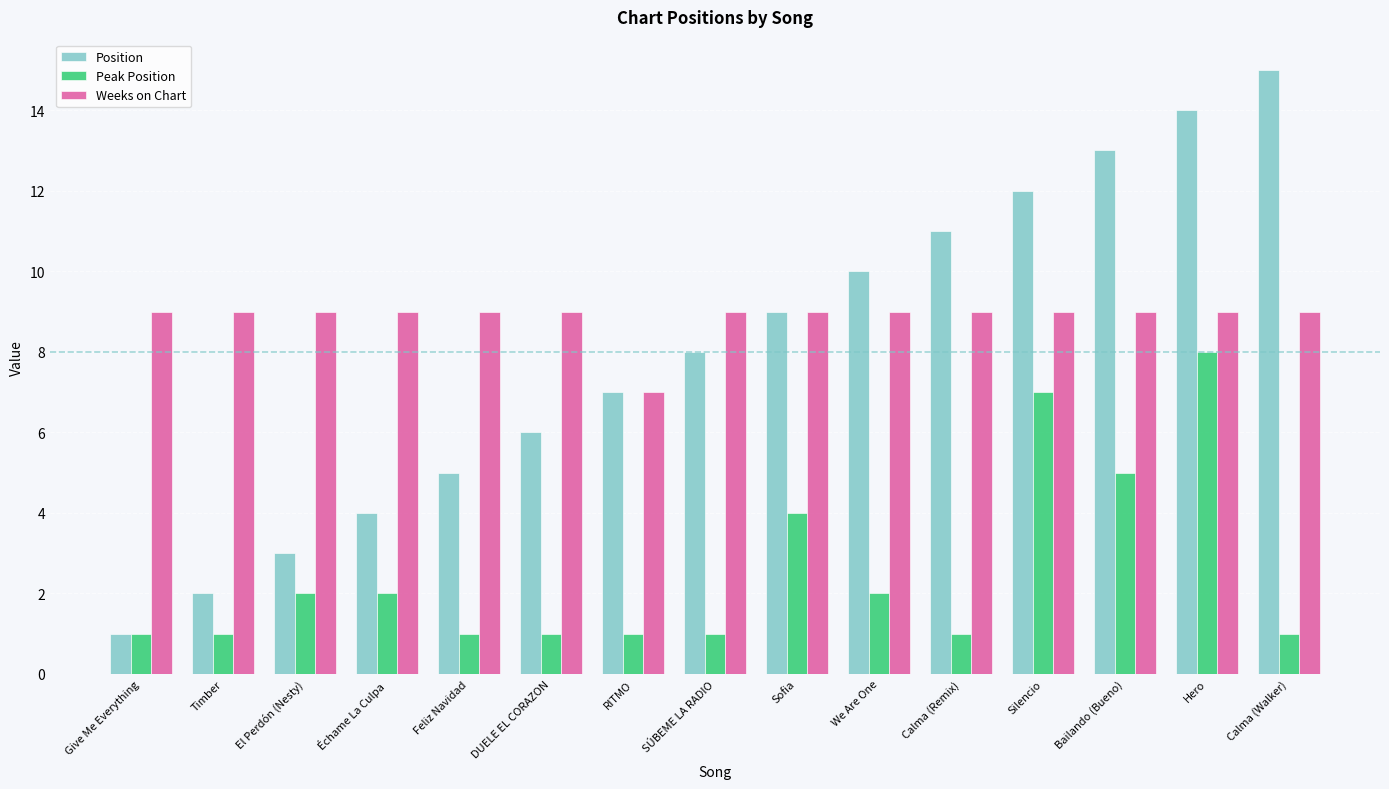

Reading left to right, list all the values displayed in this chart.

Position: Give Me Everything=1	Timber=2	El Perdón (Nesty)=3	Échame La Culpa=4	Feliz Navidad=5	DUELE EL CORAZON=6	RITMO=7	SÚBEME LA RADIO=8	Sofia=9	We Are One=10	Calma (Remix)=11	Silencio=12	Bailando (Bueno)=13	Hero=14	Calma (Walker)=15
Peak Position: Give Me Everything=1	Timber=1	El Perdón (Nesty)=2	Échame La Culpa=2	Feliz Navidad=1	DUELE EL CORAZON=1	RITMO=1	SÚBEME LA RADIO=1	Sofia=4	We Are One=2	Calma (Remix)=1	Silencio=7	Bailando (Bueno)=5	Hero=8	Calma (Walker)=1
Weeks on Chart: Give Me Everything=9	Timber=9	El Perdón (Nesty)=9	Échame La Culpa=9	Feliz Navidad=9	DUELE EL CORAZON=9	RITMO=7	SÚBEME LA RADIO=9	Sofia=9	We Are One=9	Calma (Remix)=9	Silencio=9	Bailando (Bueno)=9	Hero=9	Calma (Walker)=9